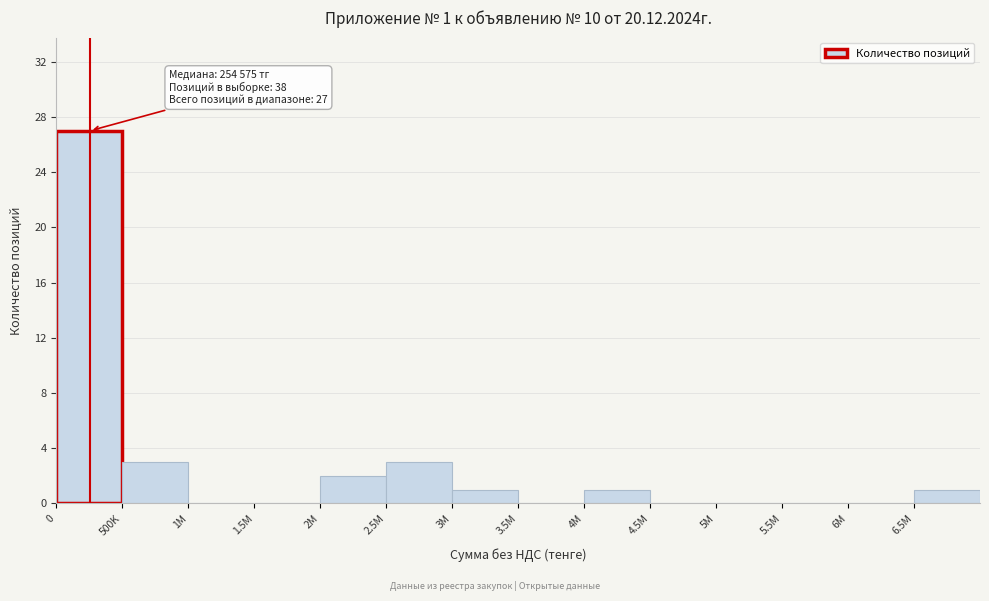

Reading left to right, transcribe all the data shown in this chart.

0=27	500K=3	1M=0	1.5M=0	2M=2	2.5M=3	3M=1	3.5M=0	4M=1	4.5M=0	5M=0	5.5M=0	6M=0	6.5M=1